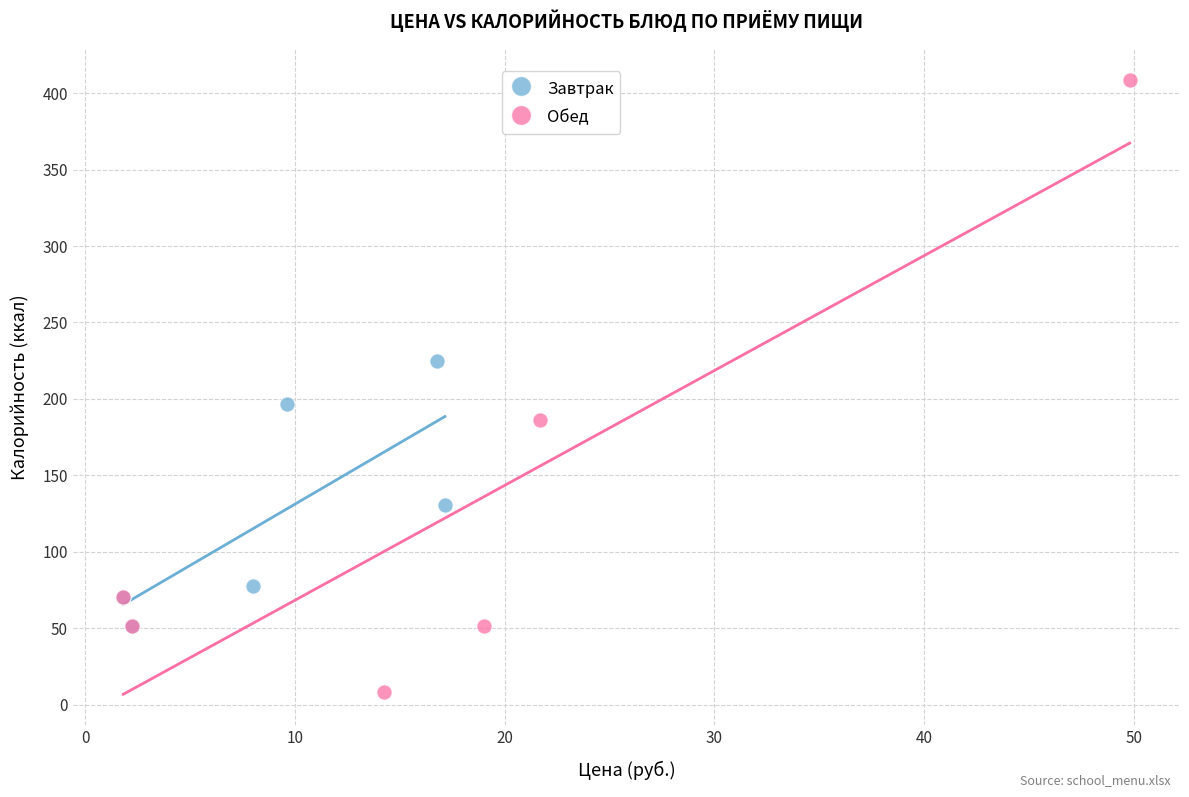

What are all the series names shown in the legend?

Завтрак, Обед